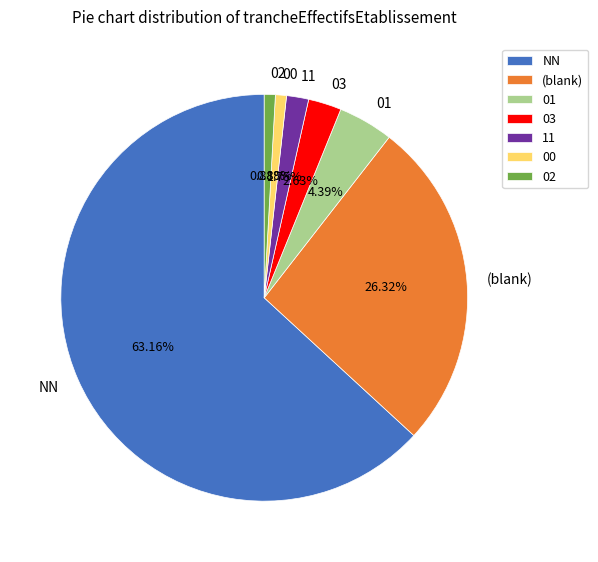

Is NN the majority of the pie?

Yes